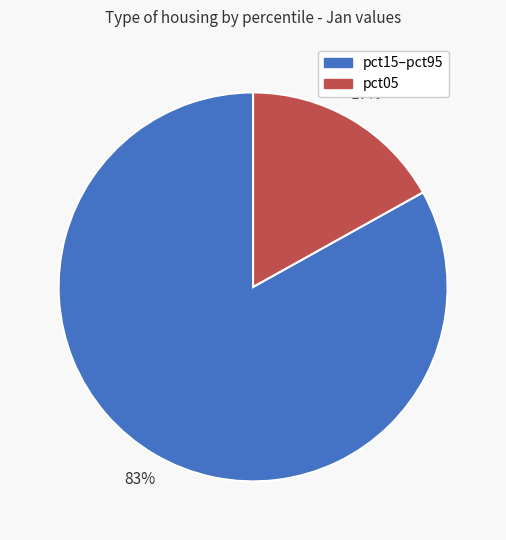

Does any single category account for the majority?

Yes